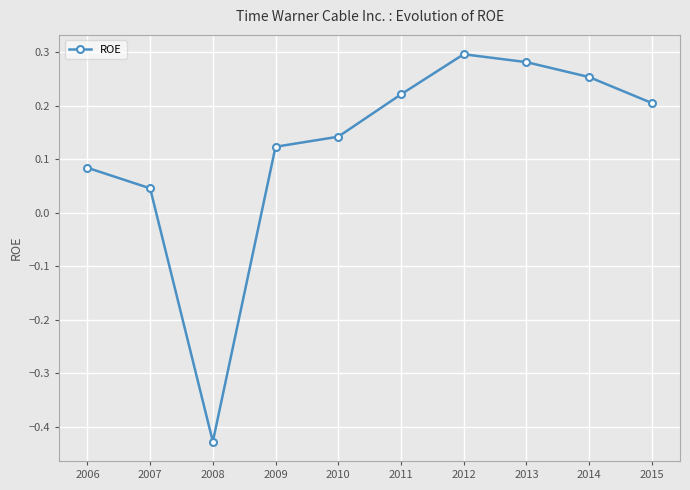

Count the number of categories in the chart.

10